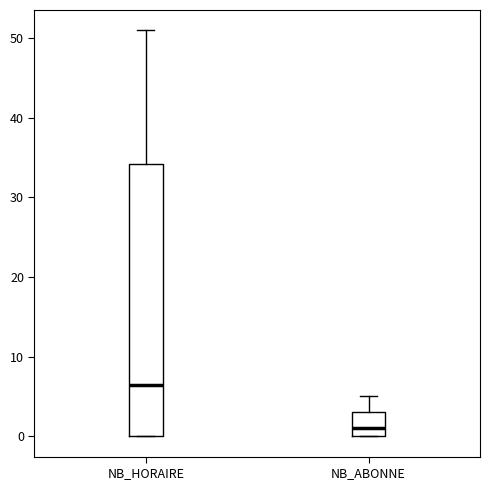

Which box is the tallest, from its lower edge to its upper edge?

NB_HORAIRE